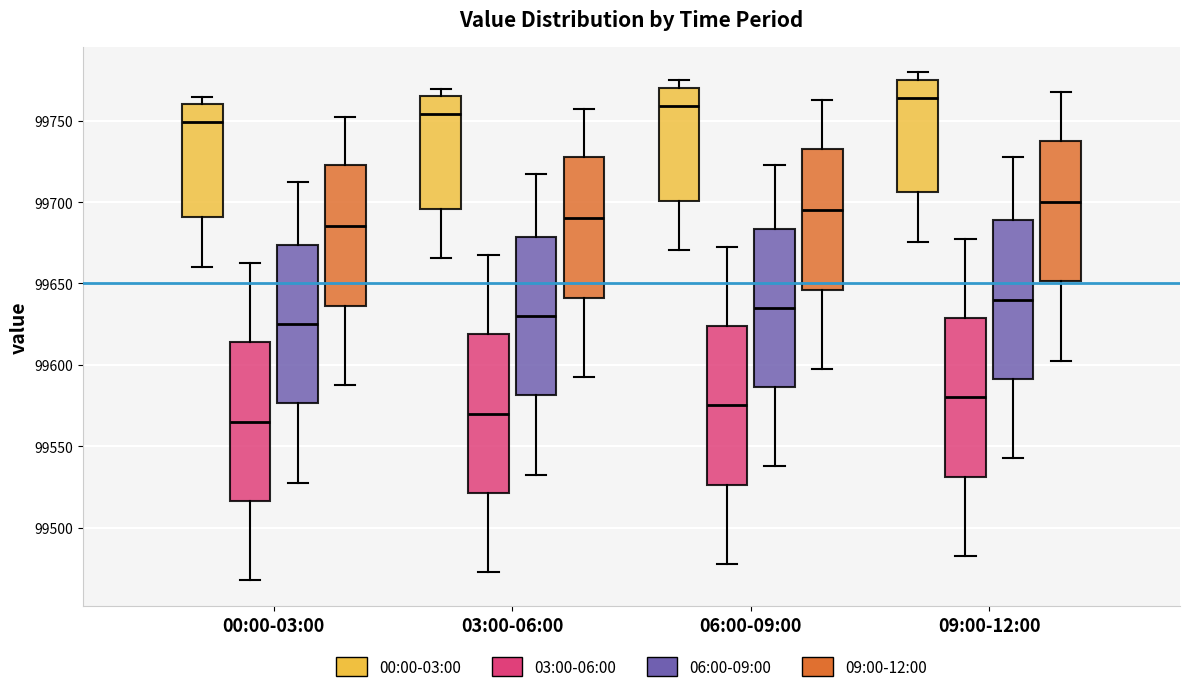

Where is the lower edge of the box for 03:00-06:00 (09:00-12:00) on the y-axis? The values are not printed on the chart, so give them approximately, as read against the axis.

99640